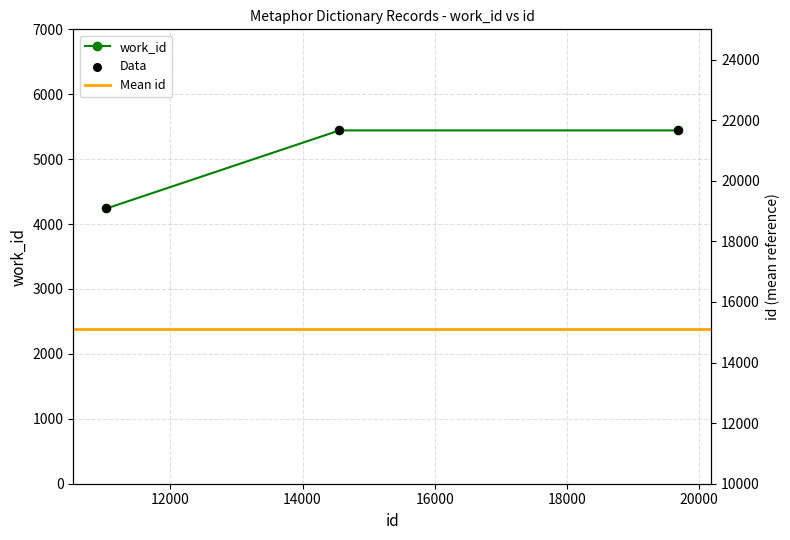

What is the change in value from 11032 to 19684?

+1203